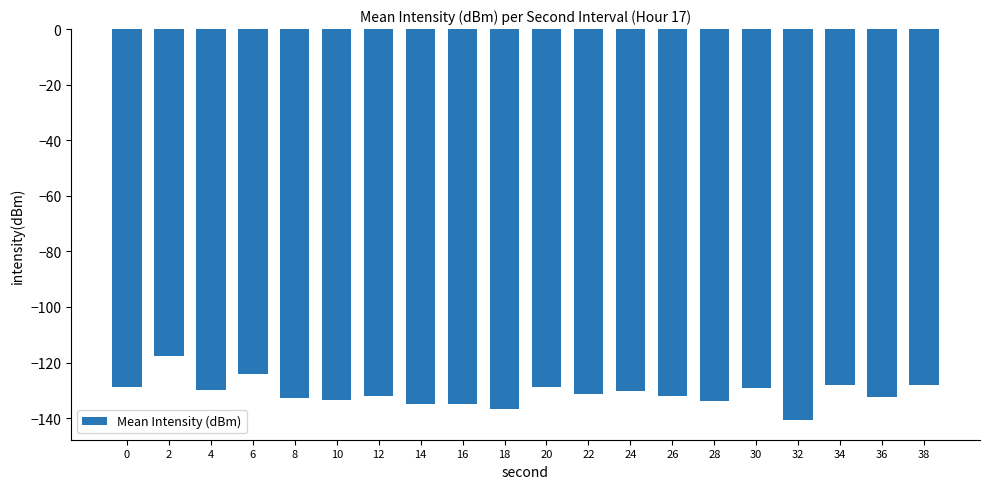

What is the difference between the maximum and minimum values?

23.1